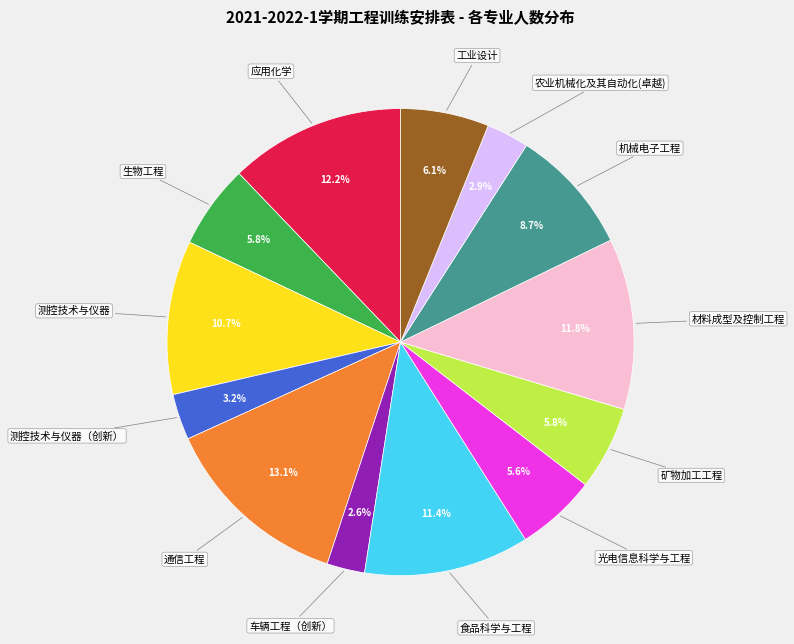

Is there any slice that represents more than half of the pie?

No